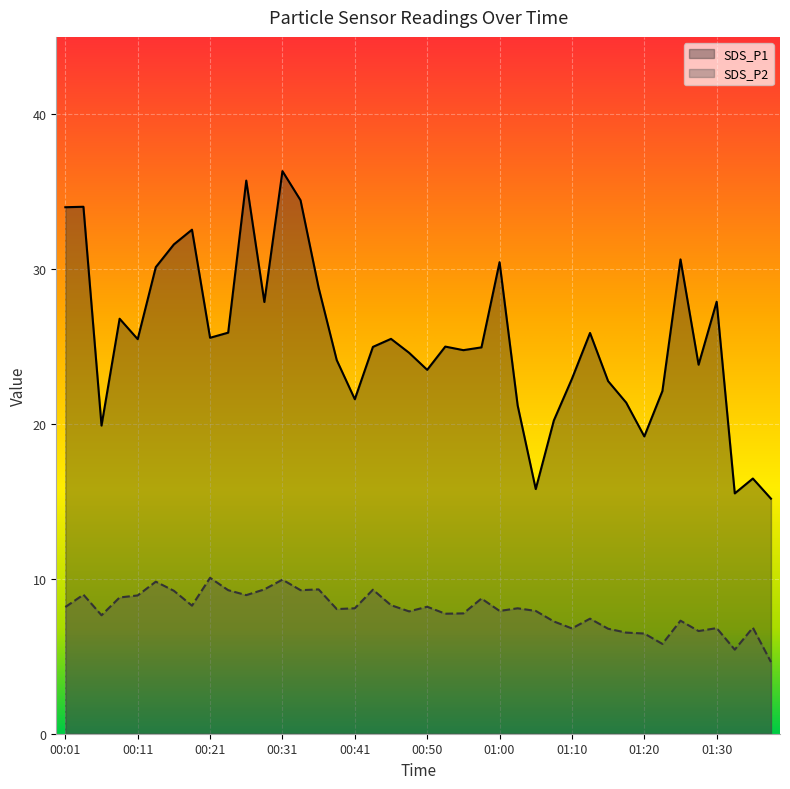

True or false: SDS_P2 has more than 2 interior local peaks.

True